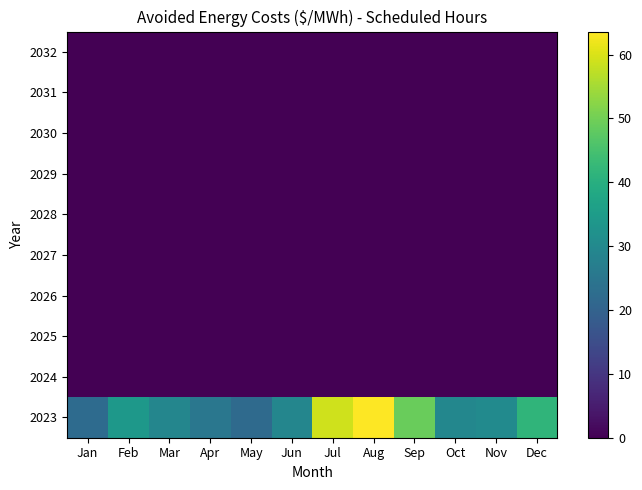

Reading left to right, list all the values displayed in this chart.

2023: Jan=22.2	Feb=33.8	Mar=29.2	Apr=25.3	May=22.1	Jun=29.2	Jul=59.1	Aug=63.6	Sep=49.1	Oct=29.4	Nov=30.4	Dec=41.7
2024: Jan=0.0	Feb=0.0	Mar=0.0	Apr=0.0	May=0.0	Jun=0.0	Jul=0.0	Aug=0.0	Sep=0.0	Oct=0.0	Nov=0.0	Dec=0.0
2025: Jan=0.0	Feb=0.0	Mar=0.0	Apr=0.0	May=0.0	Jun=0.0	Jul=0.0	Aug=0.0	Sep=0.0	Oct=0.0	Nov=0.0	Dec=0.0
2026: Jan=0.0	Feb=0.0	Mar=0.0	Apr=0.0	May=0.0	Jun=0.0	Jul=0.0	Aug=0.0	Sep=0.0	Oct=0.0	Nov=0.0	Dec=0.0
2027: Jan=0.0	Feb=0.0	Mar=0.0	Apr=0.0	May=0.0	Jun=0.0	Jul=0.0	Aug=0.0	Sep=0.0	Oct=0.0	Nov=0.0	Dec=0.0
2028: Jan=0.0	Feb=0.0	Mar=0.0	Apr=0.0	May=0.0	Jun=0.0	Jul=0.0	Aug=0.0	Sep=0.0	Oct=0.0	Nov=0.0	Dec=0.0
2029: Jan=0.0	Feb=0.0	Mar=0.0	Apr=0.0	May=0.0	Jun=0.0	Jul=0.0	Aug=0.0	Sep=0.0	Oct=0.0	Nov=0.0	Dec=0.0
2030: Jan=0.0	Feb=0.0	Mar=0.0	Apr=0.0	May=0.0	Jun=0.0	Jul=0.0	Aug=0.0	Sep=0.0	Oct=0.0	Nov=0.0	Dec=0.0
2031: Jan=0.0	Feb=0.0	Mar=0.0	Apr=0.0	May=0.0	Jun=0.0	Jul=0.0	Aug=0.0	Sep=0.0	Oct=0.0	Nov=0.0	Dec=0.0
2032: Jan=0.0	Feb=0.0	Mar=0.0	Apr=0.0	May=0.0	Jun=0.0	Jul=0.0	Aug=0.0	Sep=0.0	Oct=0.0	Nov=0.0	Dec=0.0